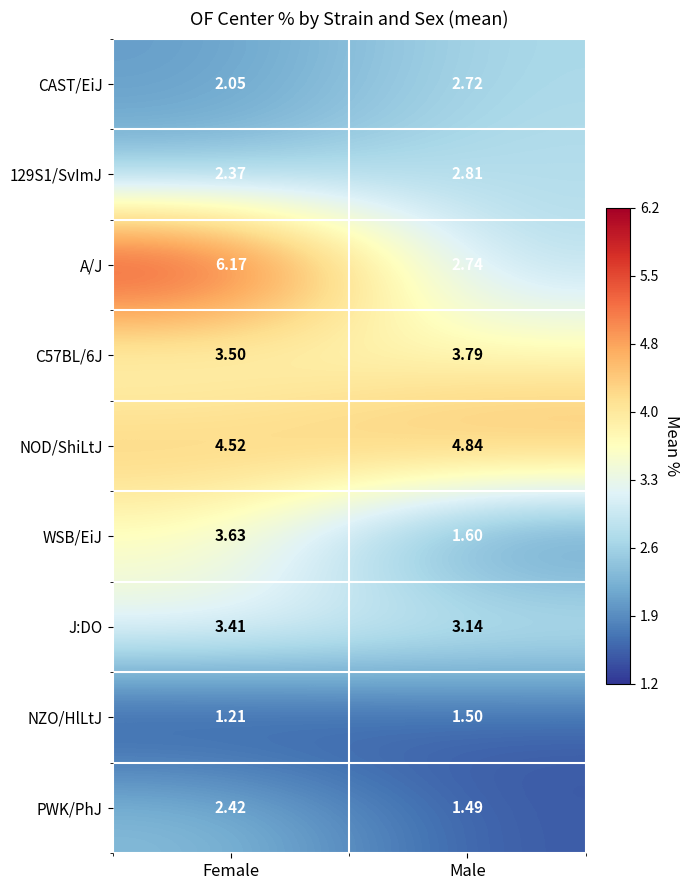

Which series has the largest range (max minus min)?

A/J